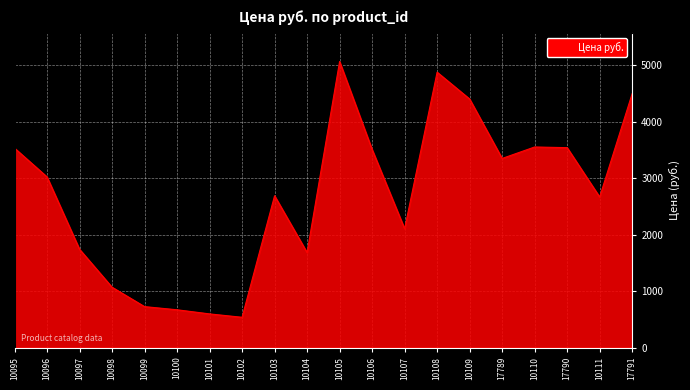

True or false: the data shows 1684 at 10104.

True